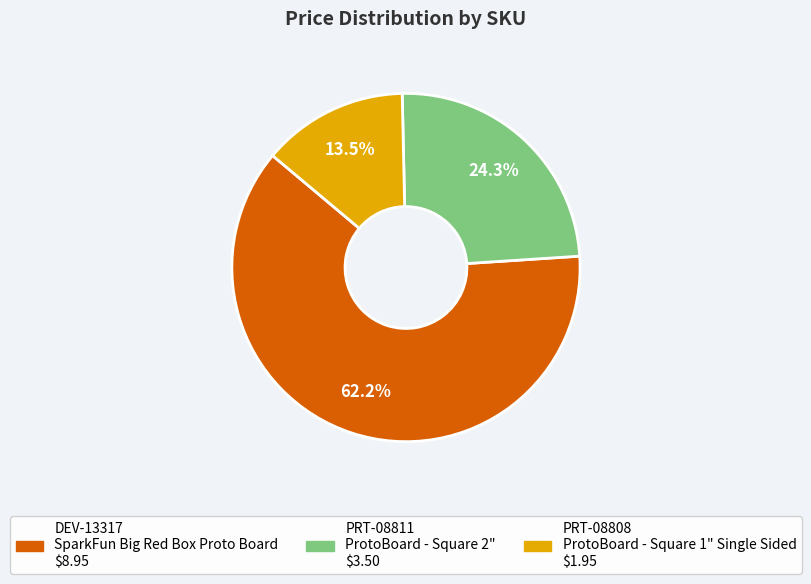

What percentage do DEV-13317 SparkFun Big Red Box Proto Board and PRT-08811 ProtoBoard - Square 2" together represent?

86.5%